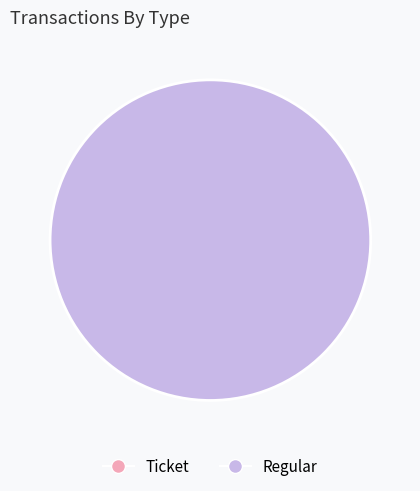

Do Ticket and Regular together represent more than half of the pie?

Yes